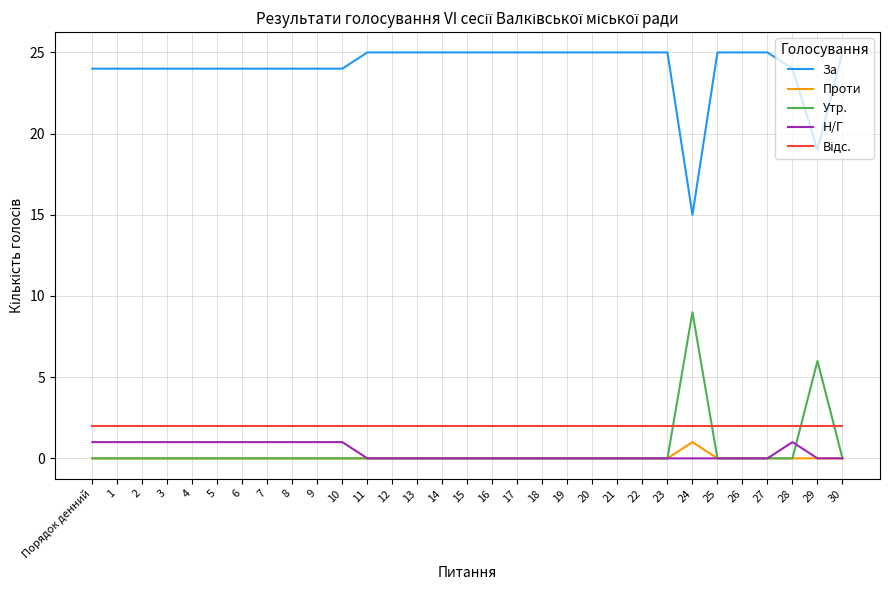

What is the difference between the За values at 4 and 18?

1